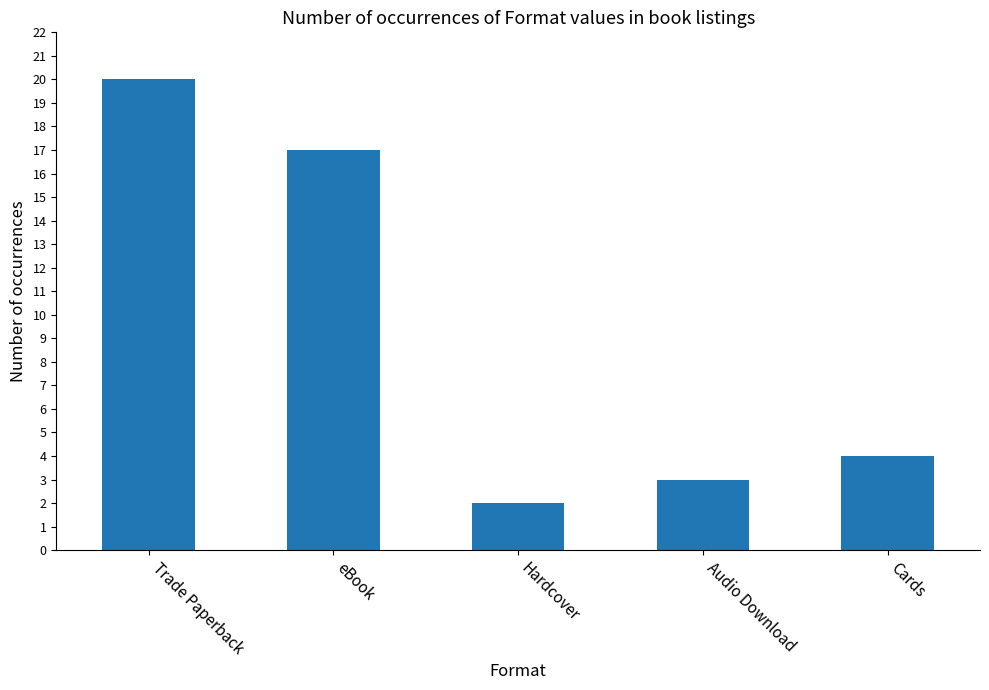

What is the difference between the values at Audio Download and eBook?

14